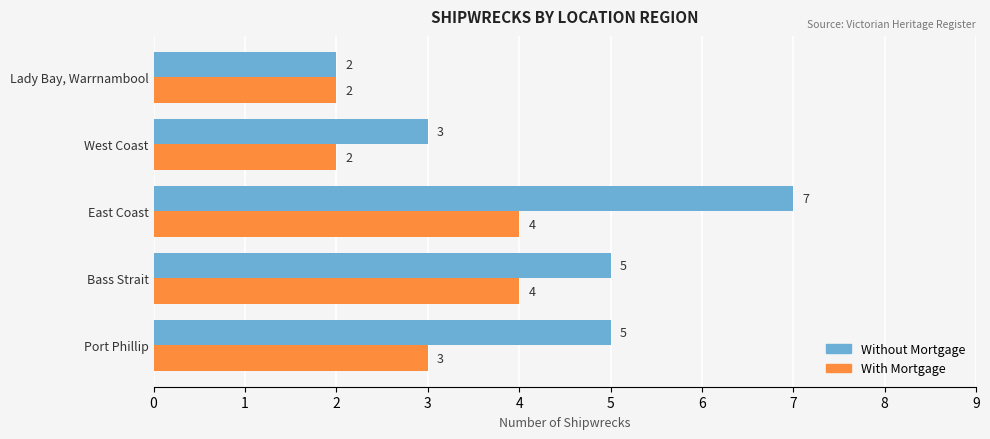

At which label is With Mortgage closest to 3?

Port Phillip